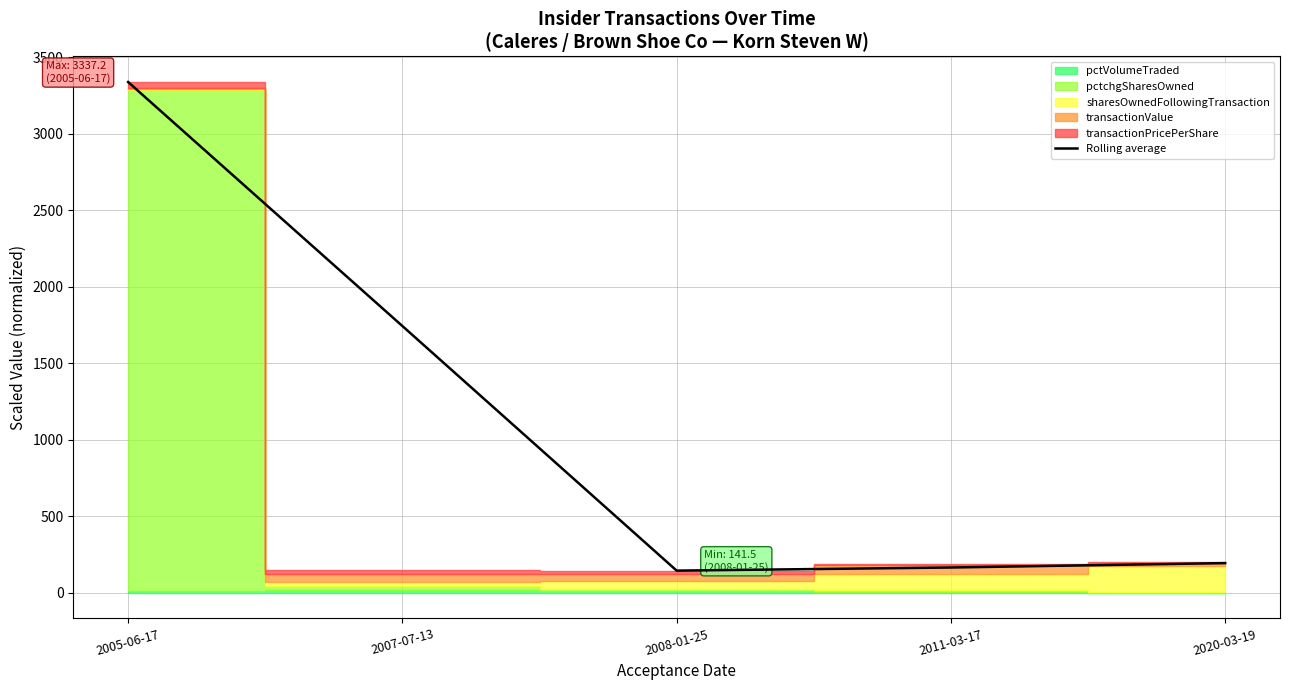

What is the maximum value shown in the chart?

3337.2